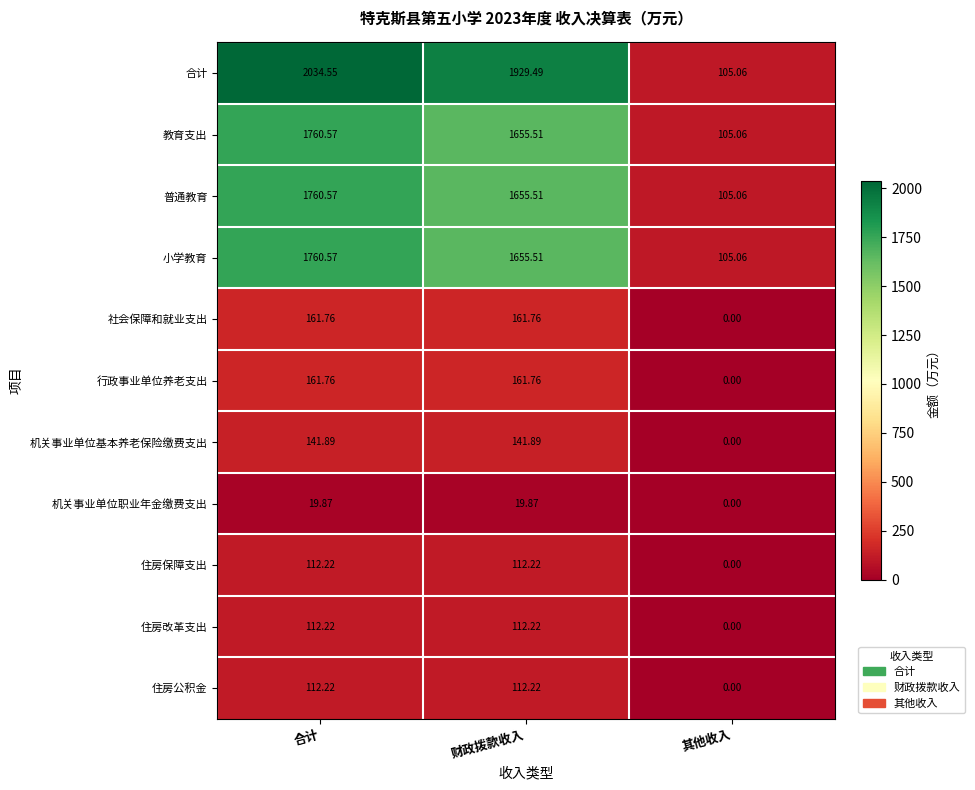

At which label is 普通教育 closest to 932?

财政拨款收入